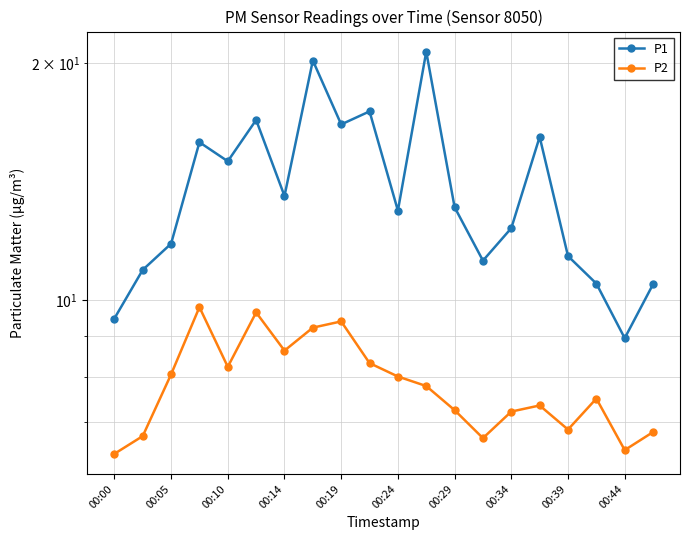

Count the number of categories in the chart.

20